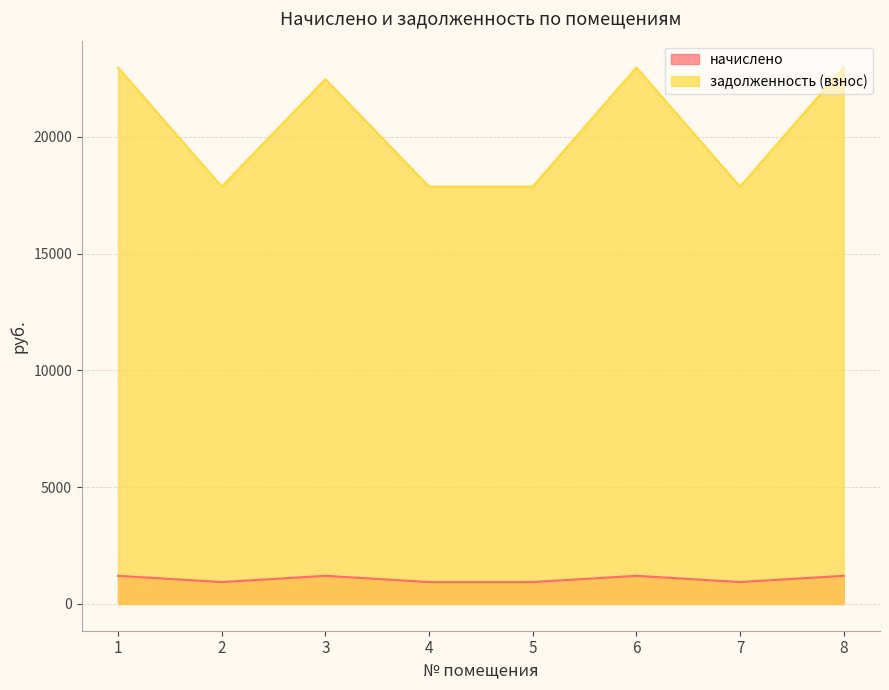

What is the greatest value displayed?

22966.2